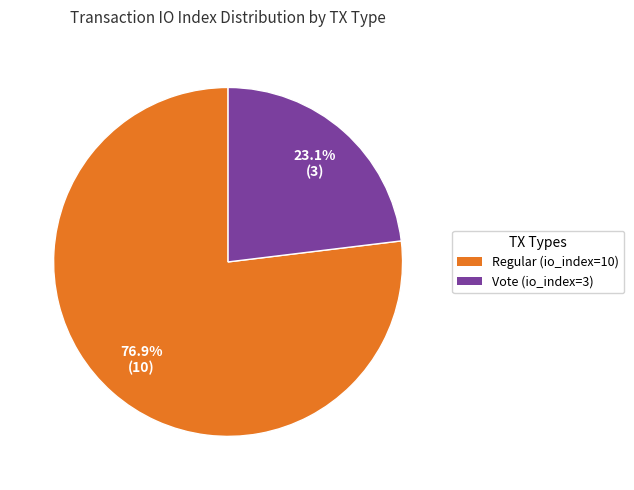

Which slice is the smallest?

Vote (io_index=3)